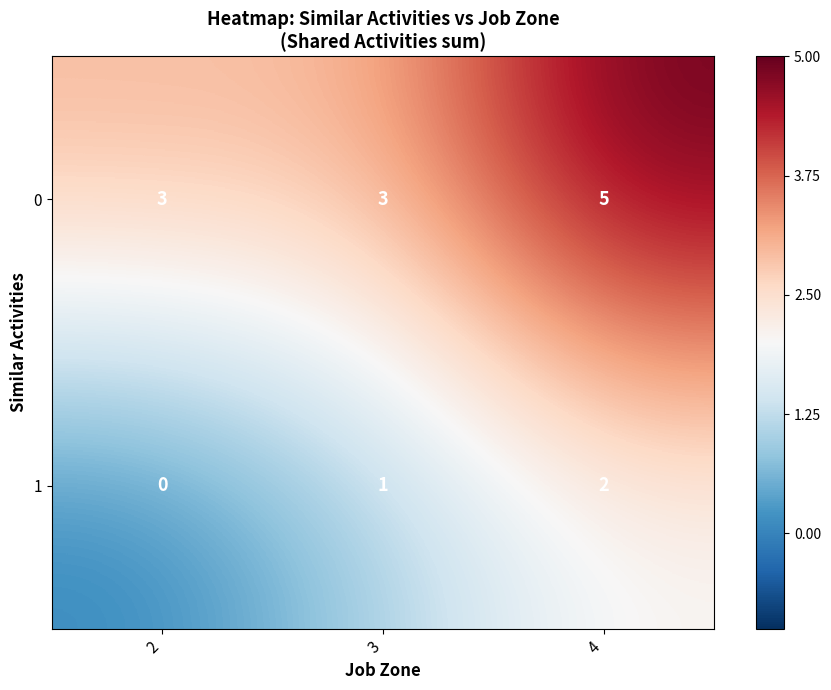

The 1 series shows 2 at 3. True or false?

False